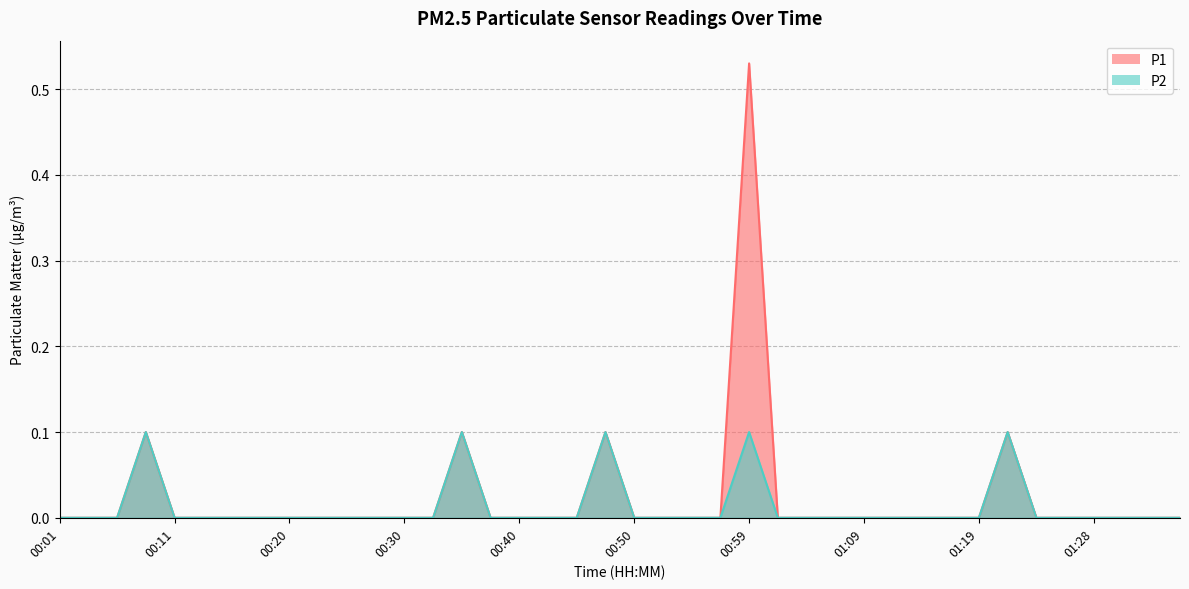

Count the P2 values in the range 0 to 1.

40